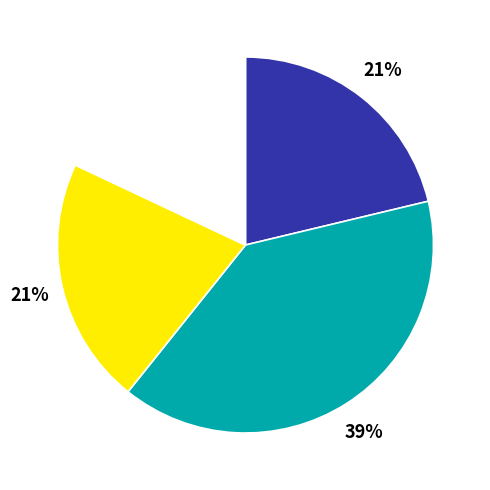

To the nearest percent, what is the average slice percentage?

20%